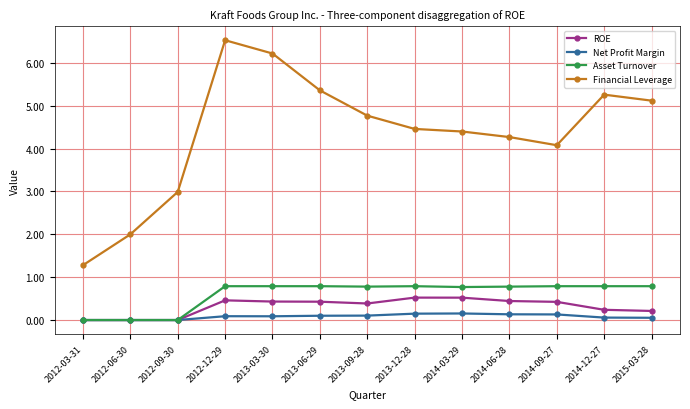

Which series changed the most between 2013-09-28 and 2014-09-27?

Financial Leverage